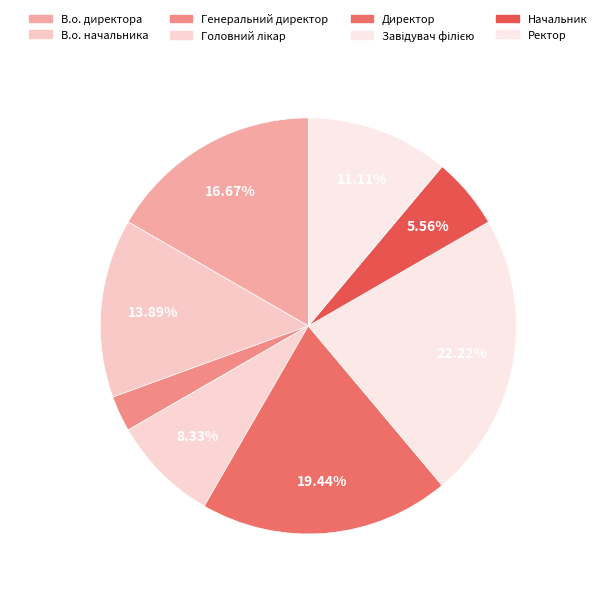

How much of the chart is everything except Генеральний директор?

97.2%